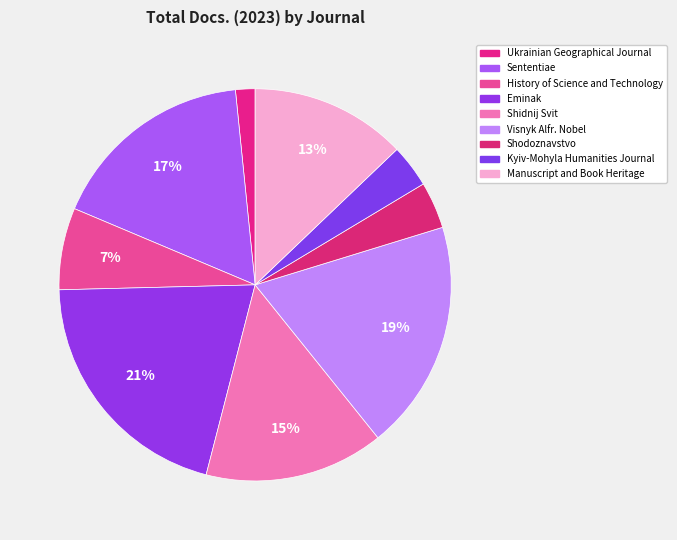

What percentage is the Sententiae slice, to the nearest percent?

17%